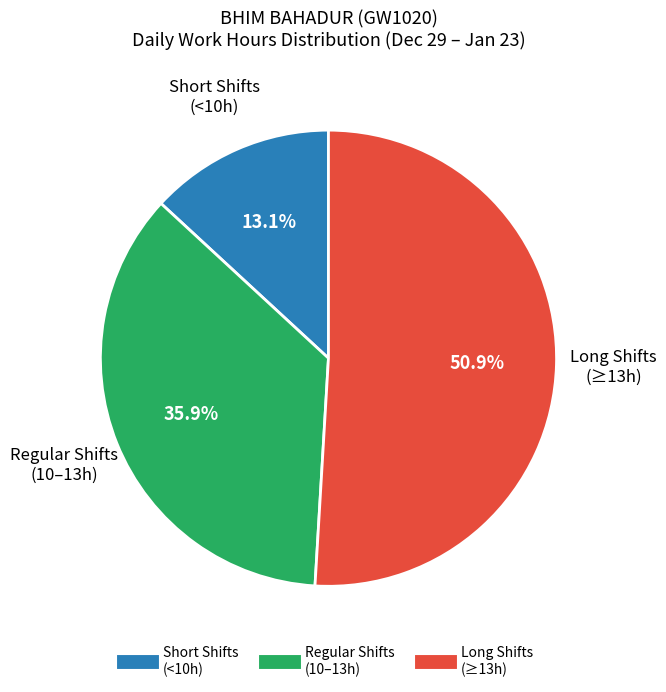

Is there a majority slice in this chart?

Yes